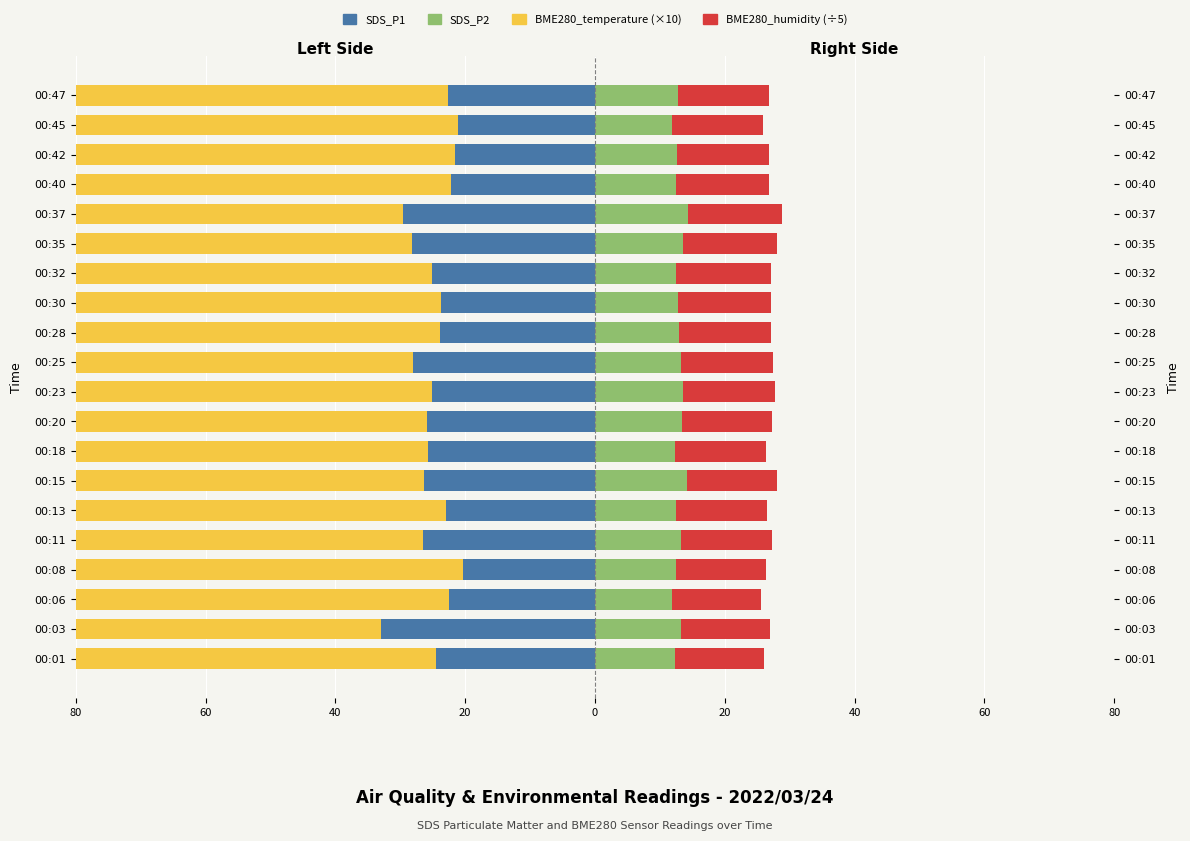

What is the minimum value shown in the chart?

-77.3